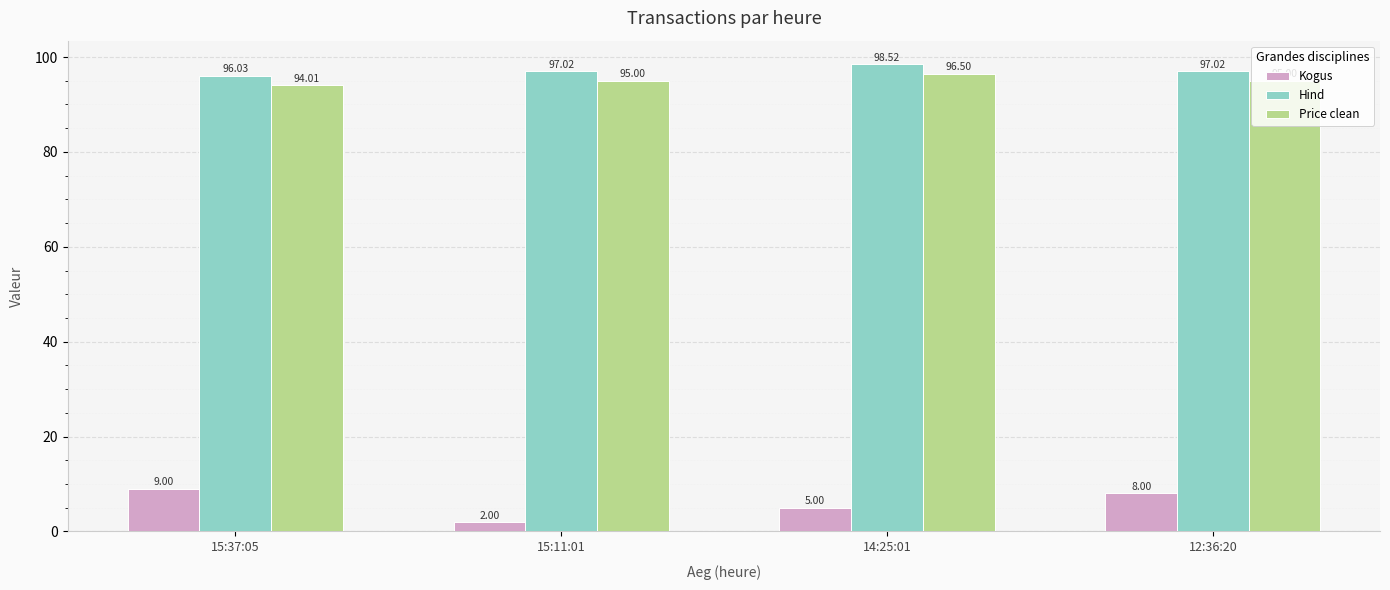

At how many categories does at least one series exceed 44?

4